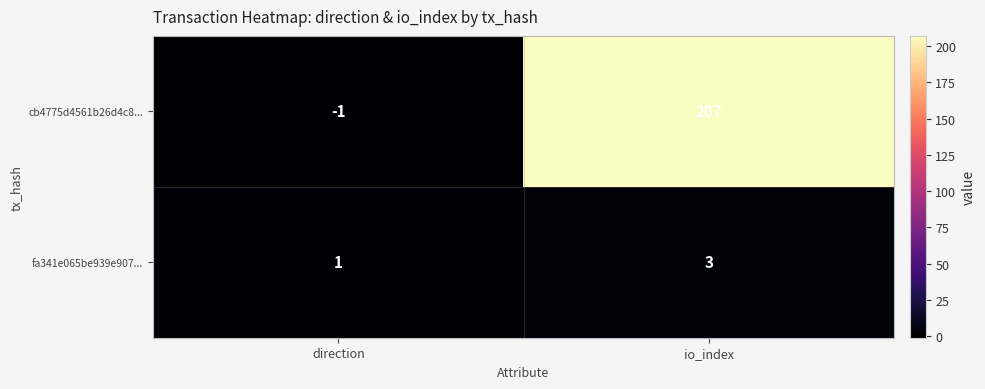

Which series has the largest range (max minus min)?

cb4775d4561b26d4c8...